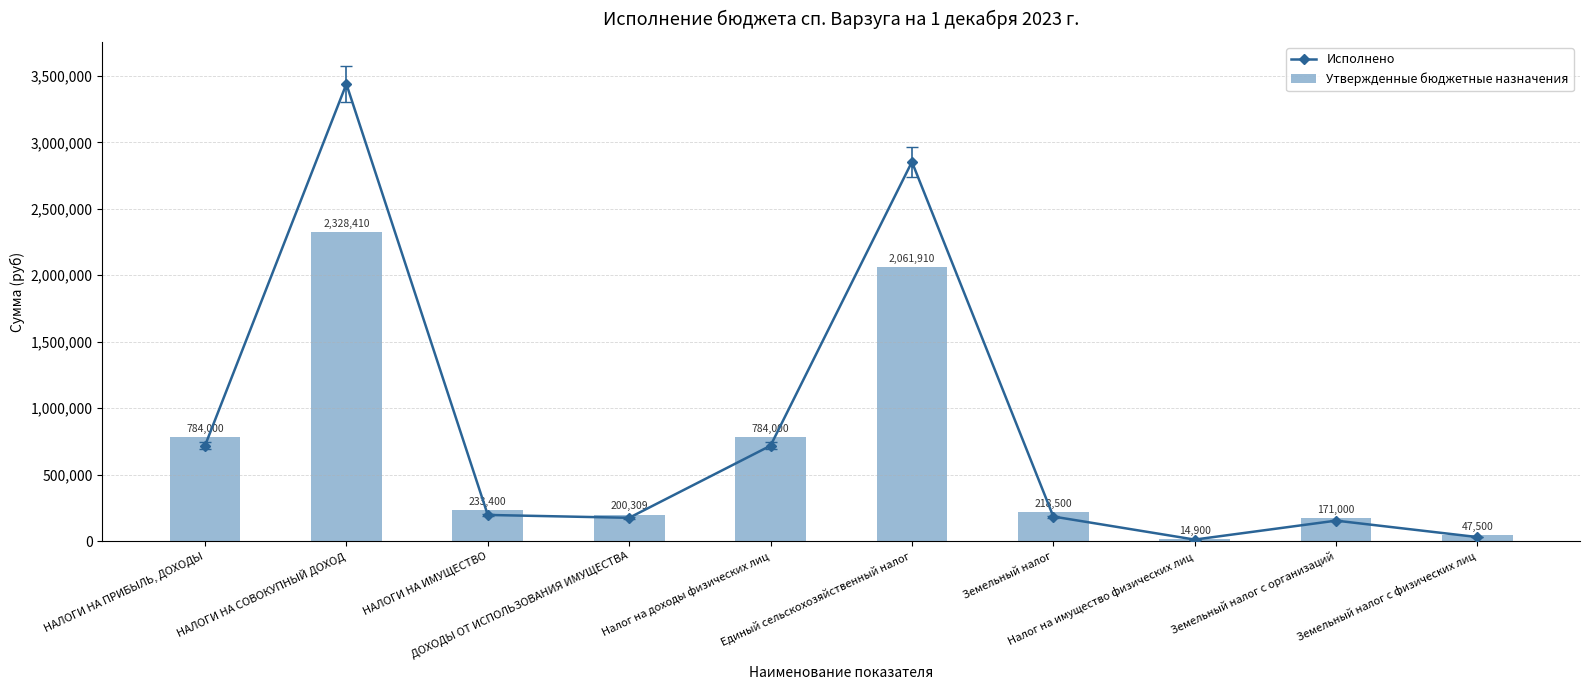

At which category does the chart reach its minimum across all series?

Налог на имущество физических лиц